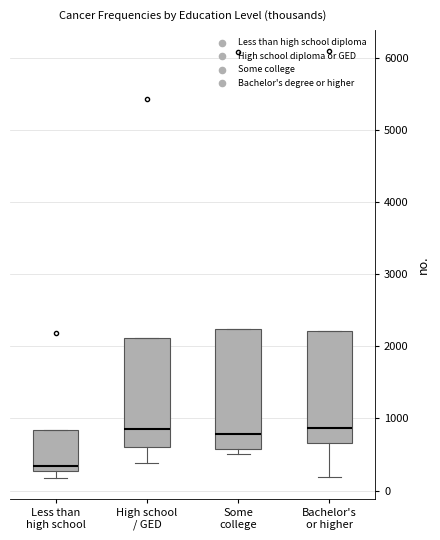

Reading left to right, read every box against the y-axis: the position of its median line, the range the box covers, and the ends of its whiskers. The values are not printed on the chart, so give them approximately, as read against the axis.

Less than high school: median 300 (just above the box's lower edge), box 300 to 800, whiskers 200 to 800
High school / GED: median 800, box 600 to 2100, whiskers 400 to 2100
Some college: median 800, box 600 to 2200, whiskers 500 to 2200
Bachelor's or higher: median 900, box 700 to 2200, whiskers 200 to 2200